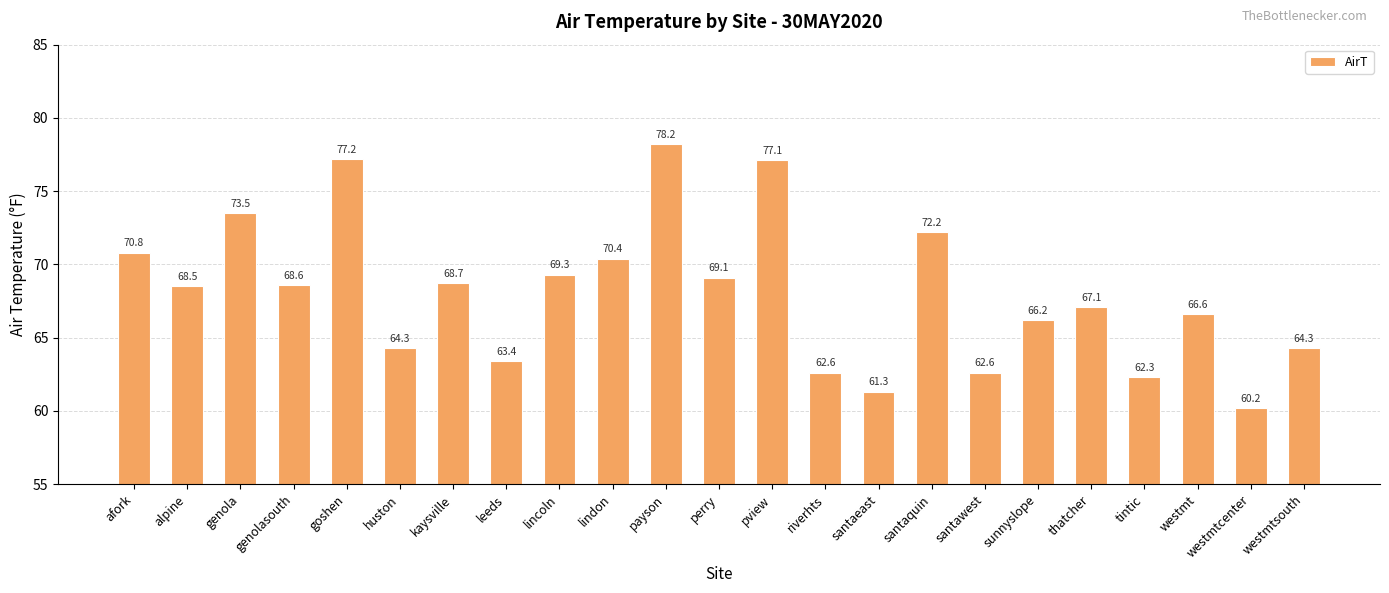

The value at westmtsouth is 28.6. True or false?

False